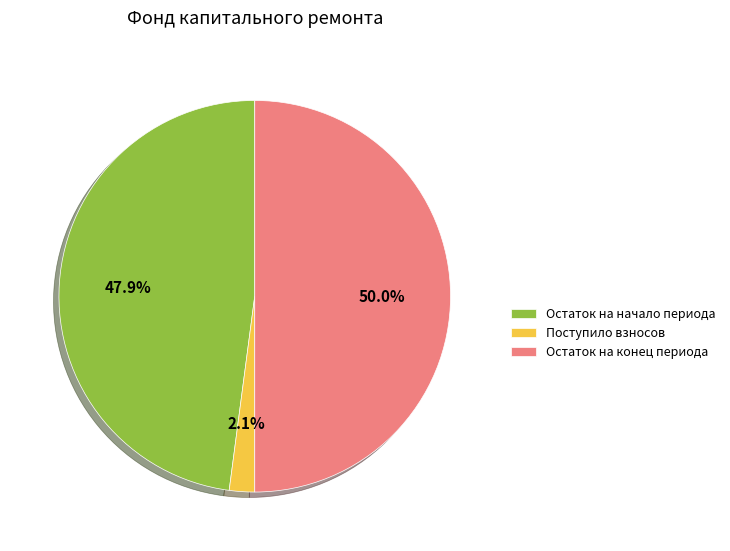

Which category has the smallest portion of the pie?

Поступило взносов